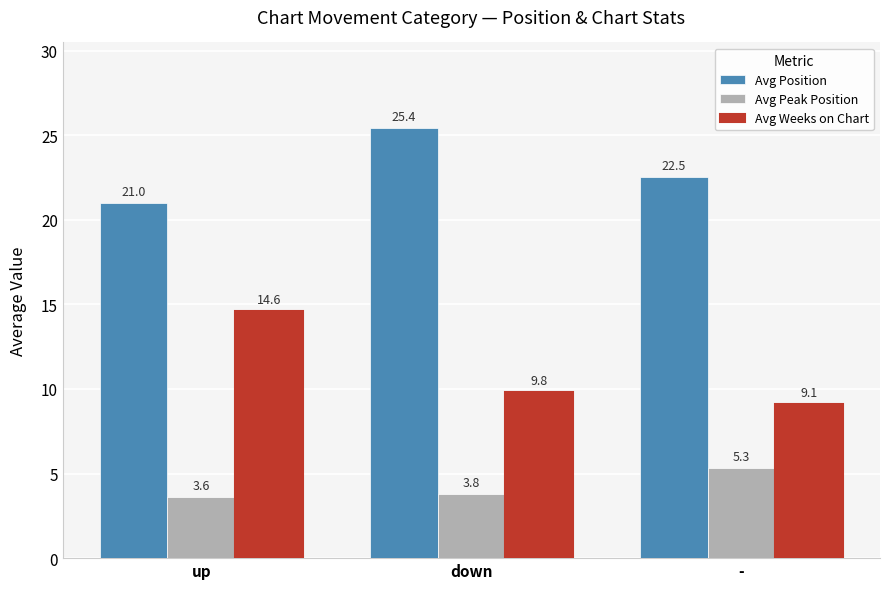

At which label does Avg Peak Position reach its minimum?

up